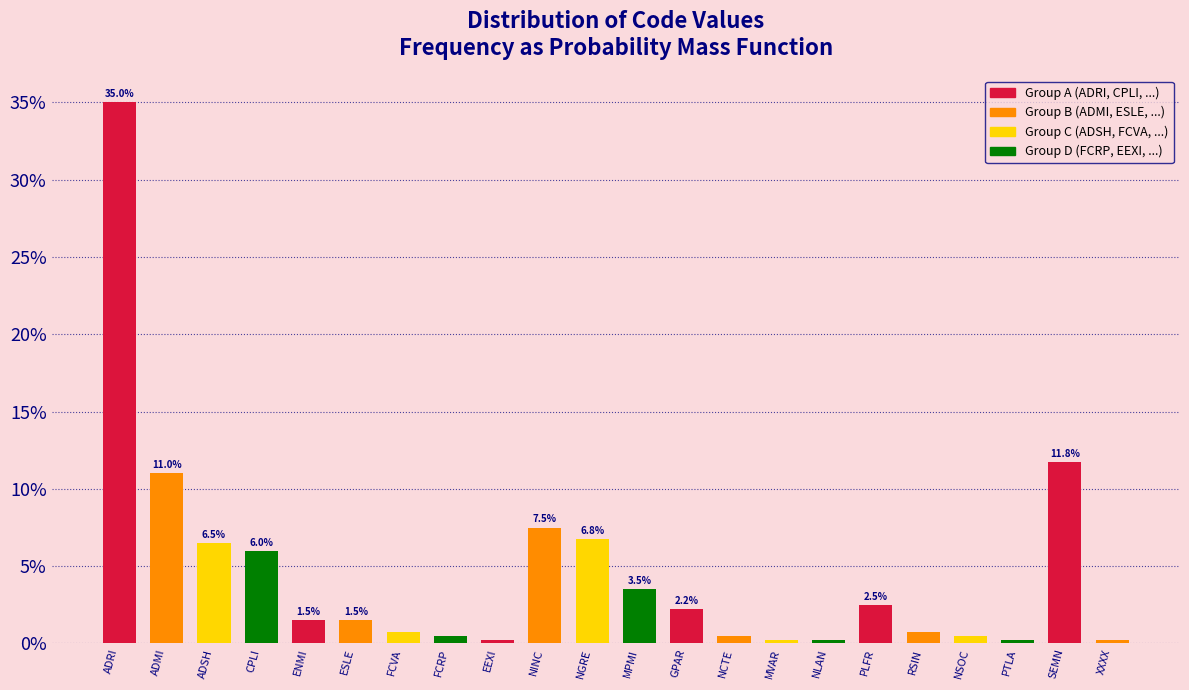

What is the greatest value displayed?

35.0